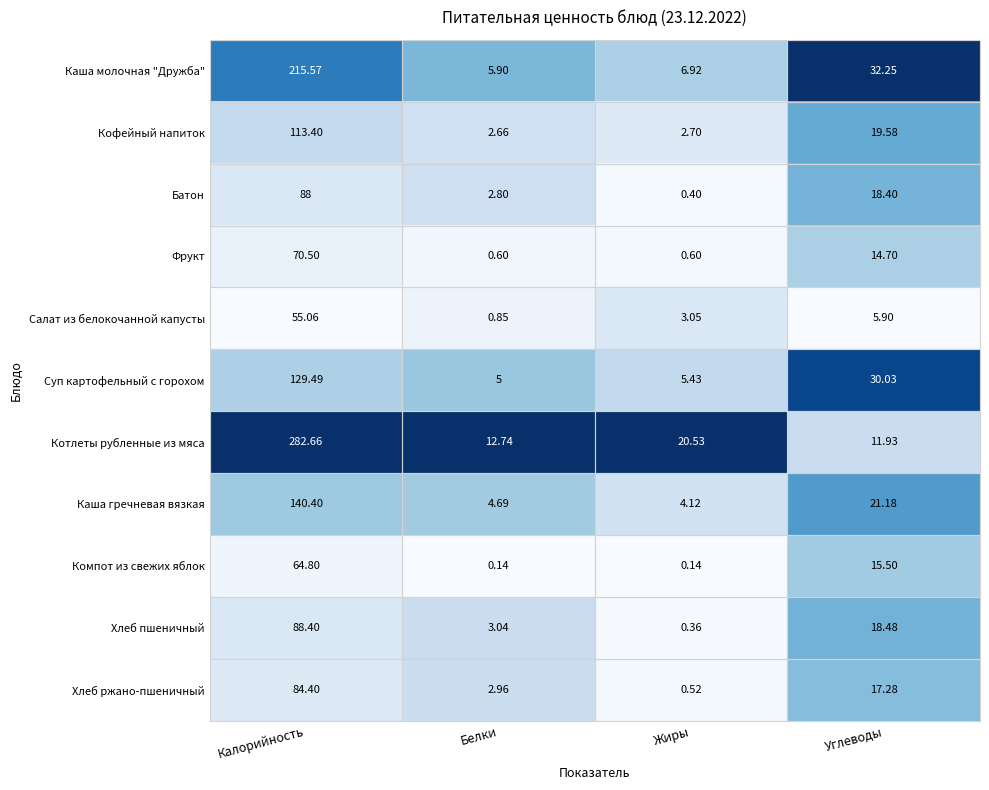

Which category has the highest value in the Суп картофельный с горохом series?

Калорийность